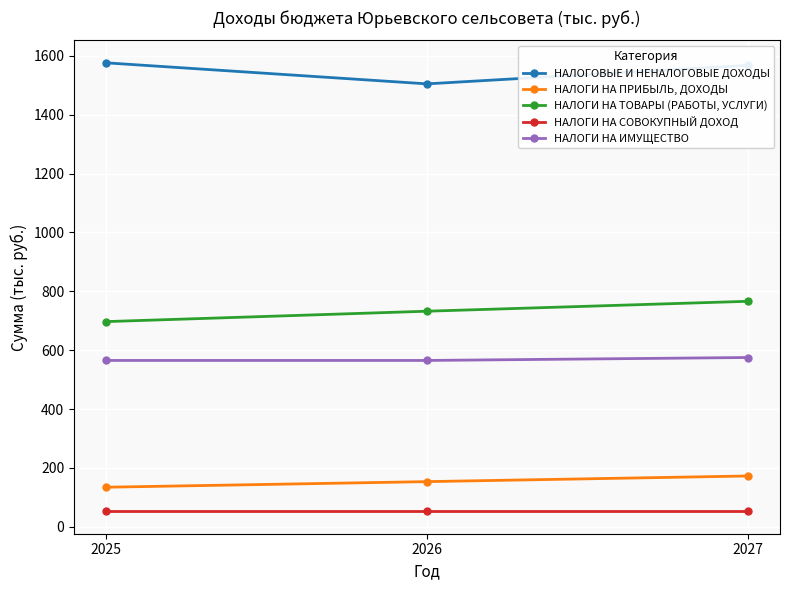

Is the value of НАЛОГИ НА СОВОКУПНЫЙ ДОХОД at 2027 greater than the value of НАЛОГИ НА ПРИБЫЛЬ, ДОХОДЫ at 2026?

No